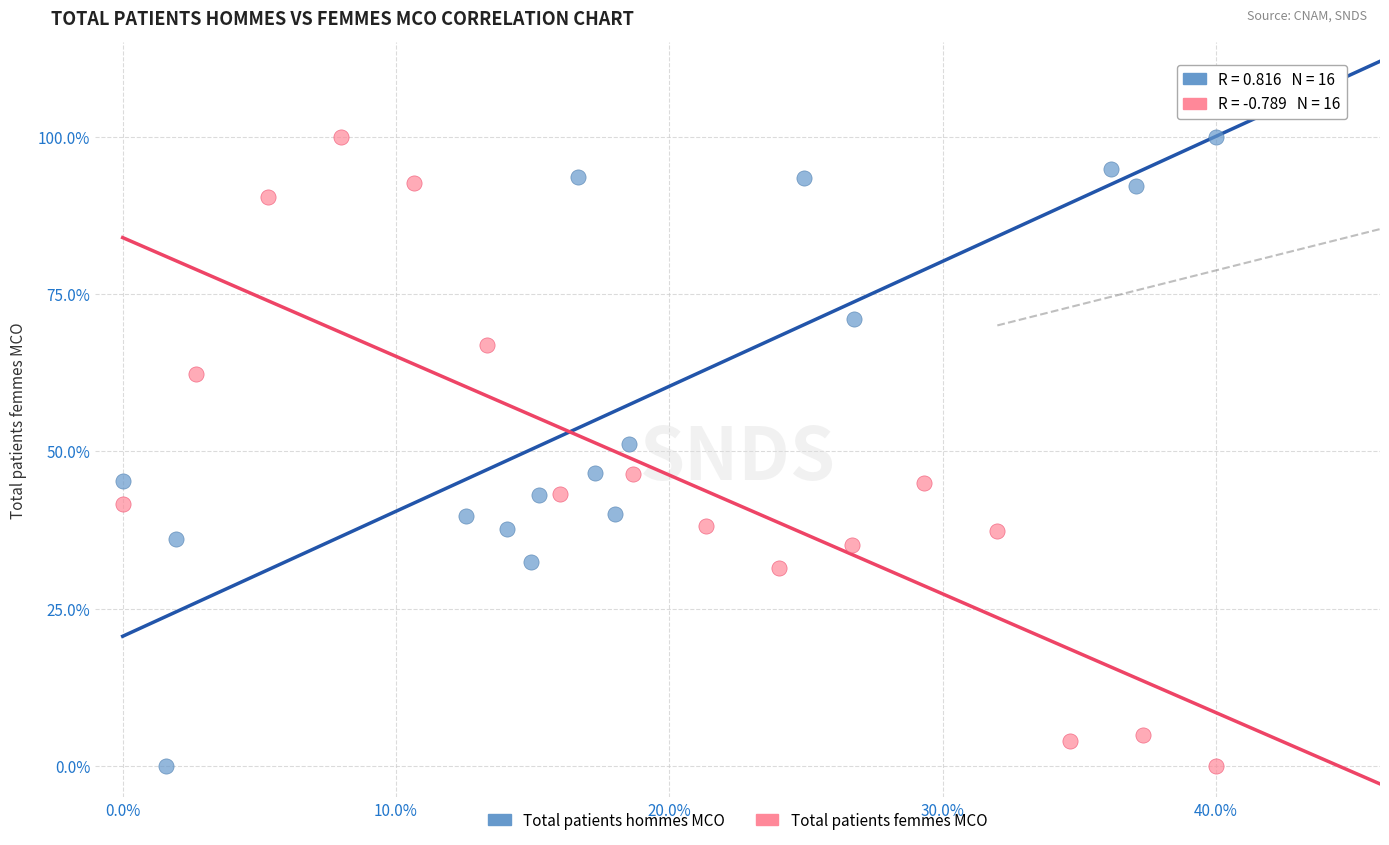

What are all the series names shown in the legend?

Total patients hommes MCO, Total patients femmes MCO